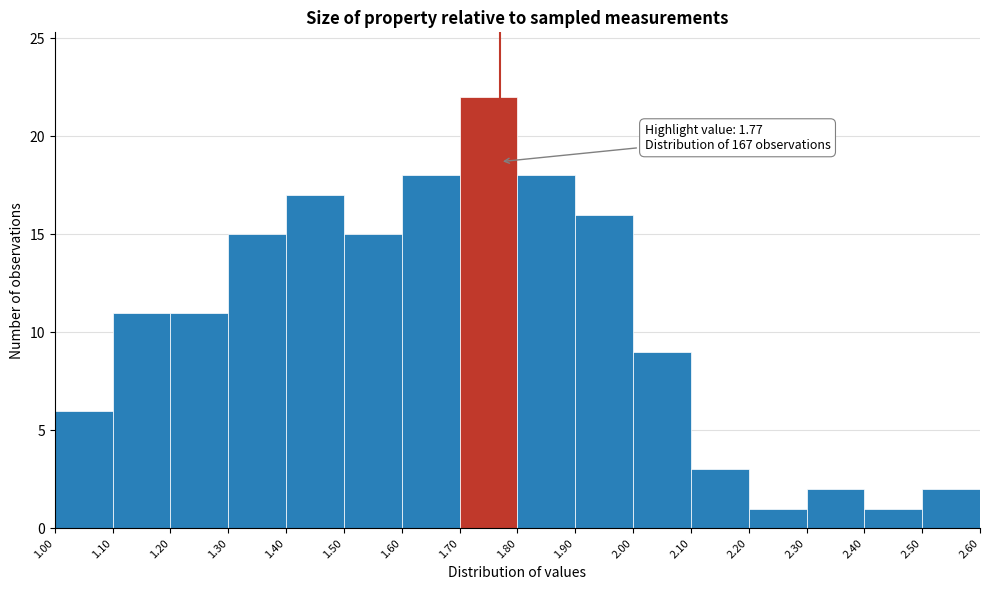

Over which range of the x-axis is the bar tallest?

1.70 to 1.80